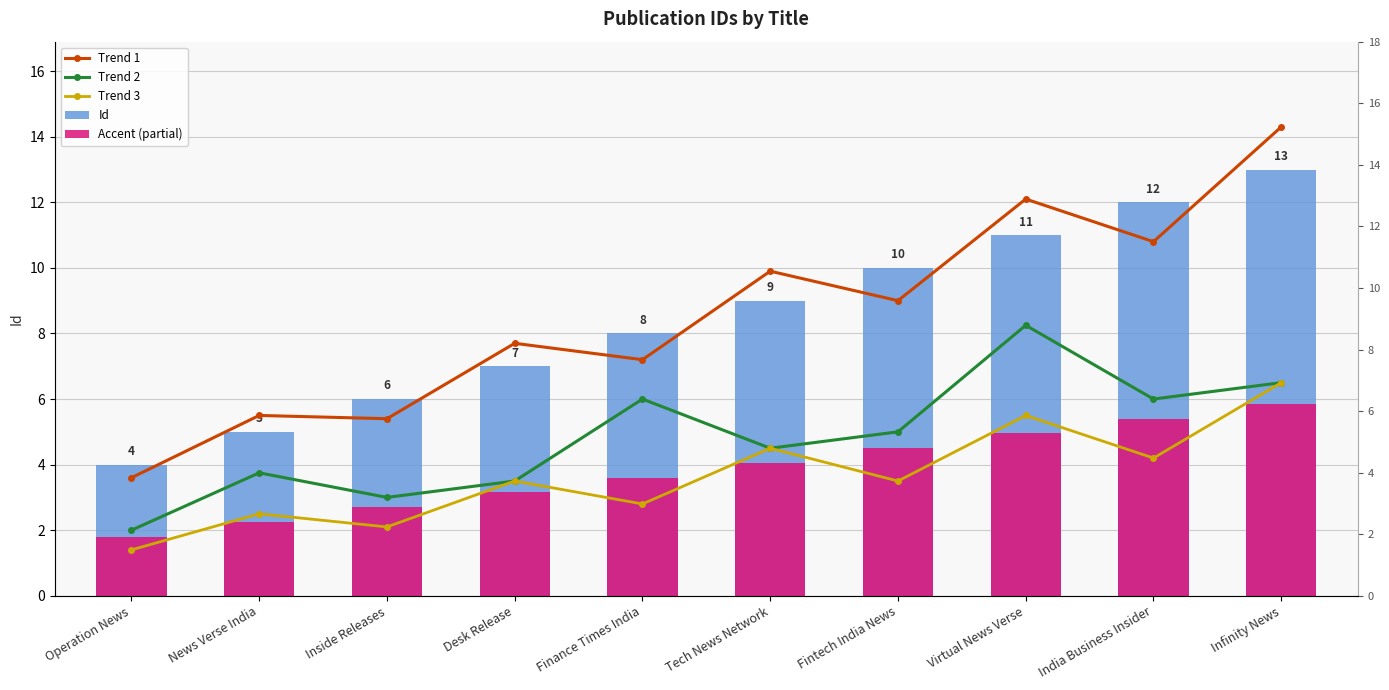

What are all the series names shown in the legend?

Trend 1, Trend 2, Trend 3, Id, Accent (partial)